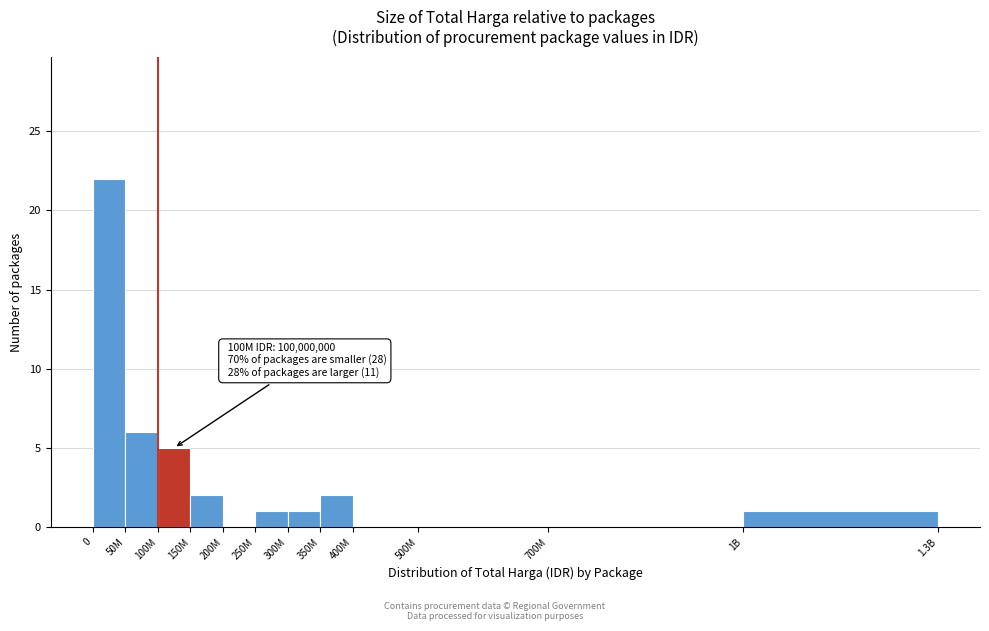

Reading left to right, what are all the values shown in this chart?

0=22	50M=6	100M=5	150M=2	200M=0	250M=1	300M=1	350M=2	400M=0	500M=0	700M=0	1B=1